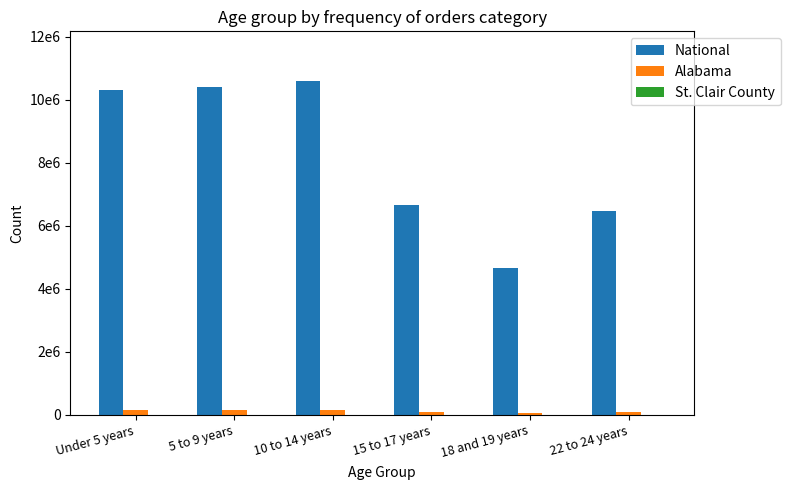

Which label corresponds to the largest value in the chart?

10 to 14 years